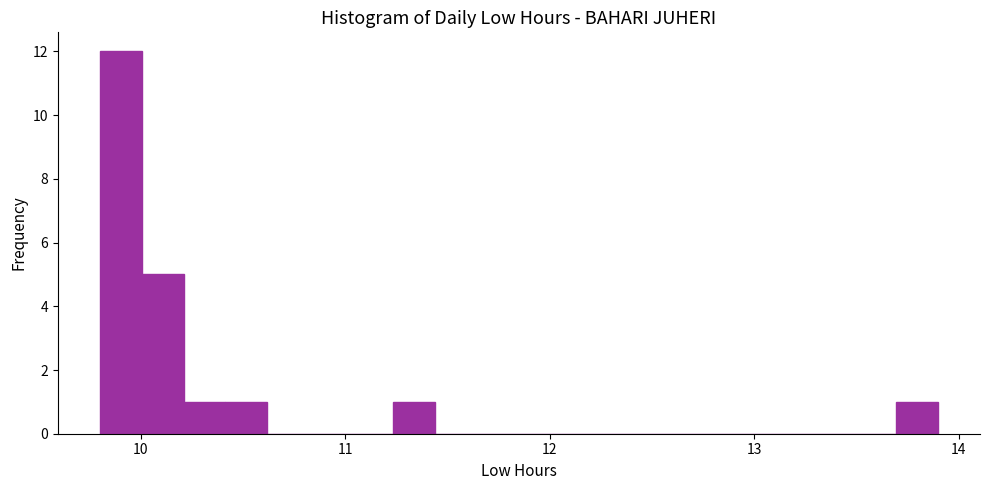

Around what value on the x-axis is the tallest bar? Give the approximate position of its centre, as read against the axis.

9.9